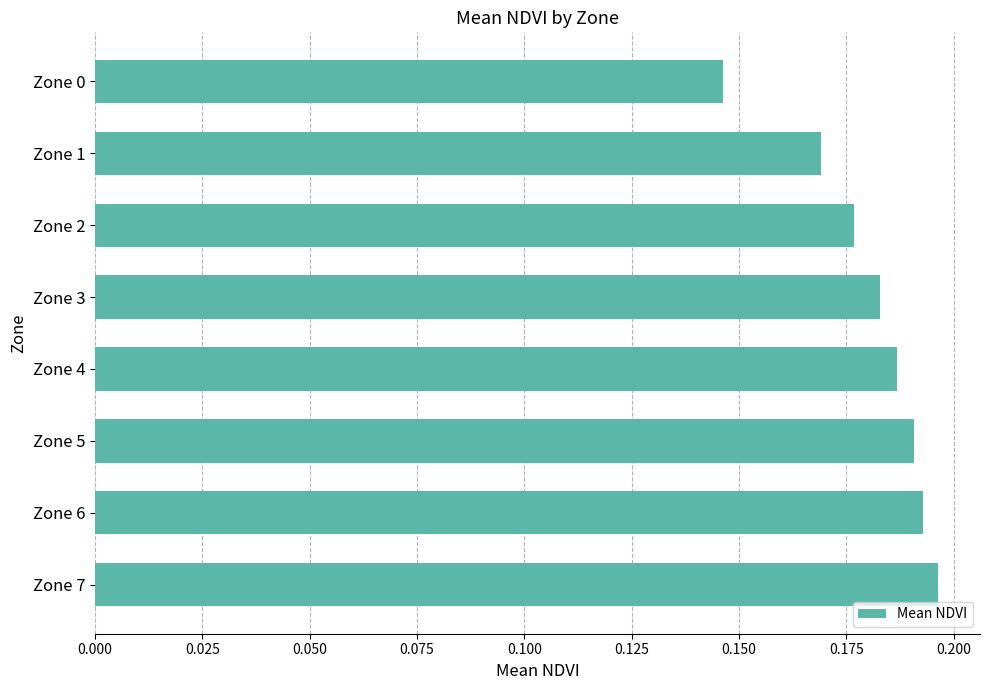

Are the bars grouped side by side (vs. stacked)?

No